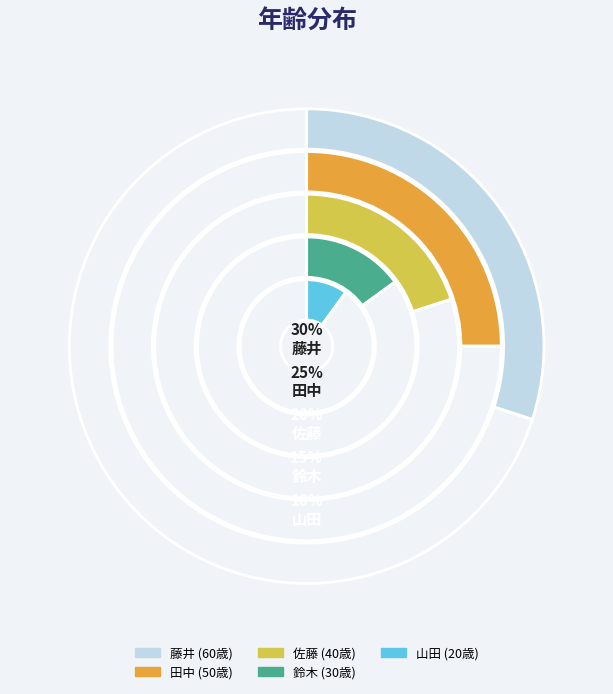

To the nearest percent, what is the difference between the 鈴木 and 山田 slice percentages?

5%